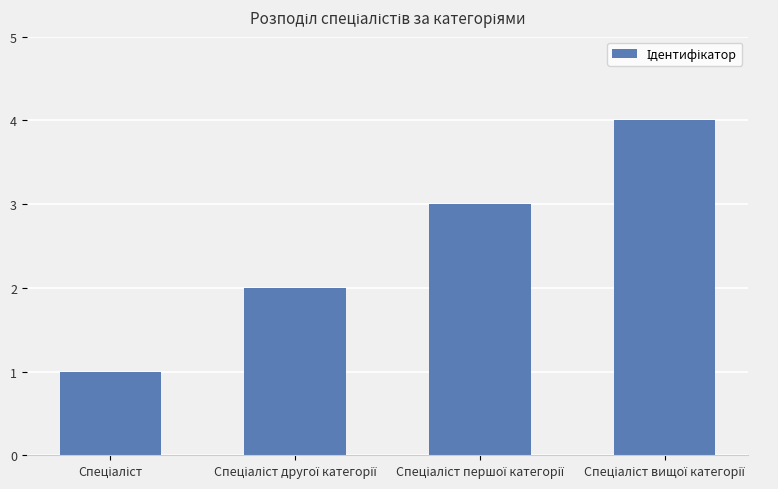

What is the greatest value displayed?

4